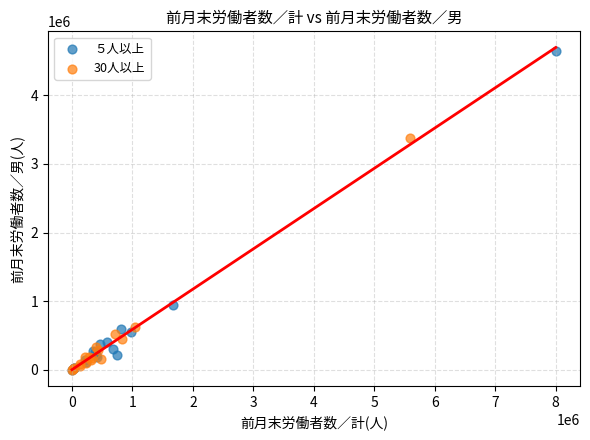

Which series reaches the maximum Y coordinate?

５人以上